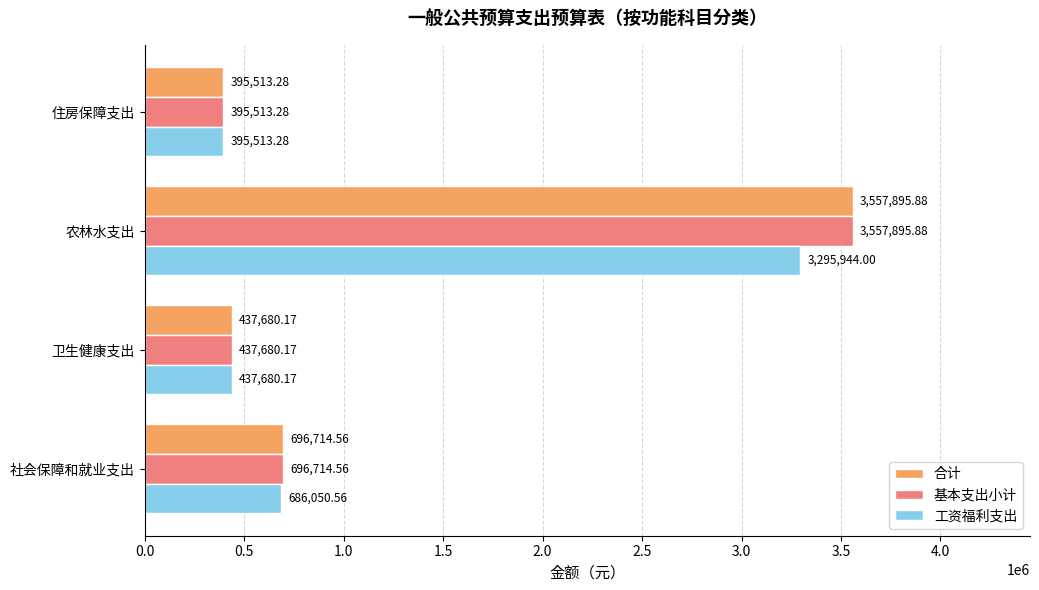

What is the sum of all 合计 values?

5087803.9